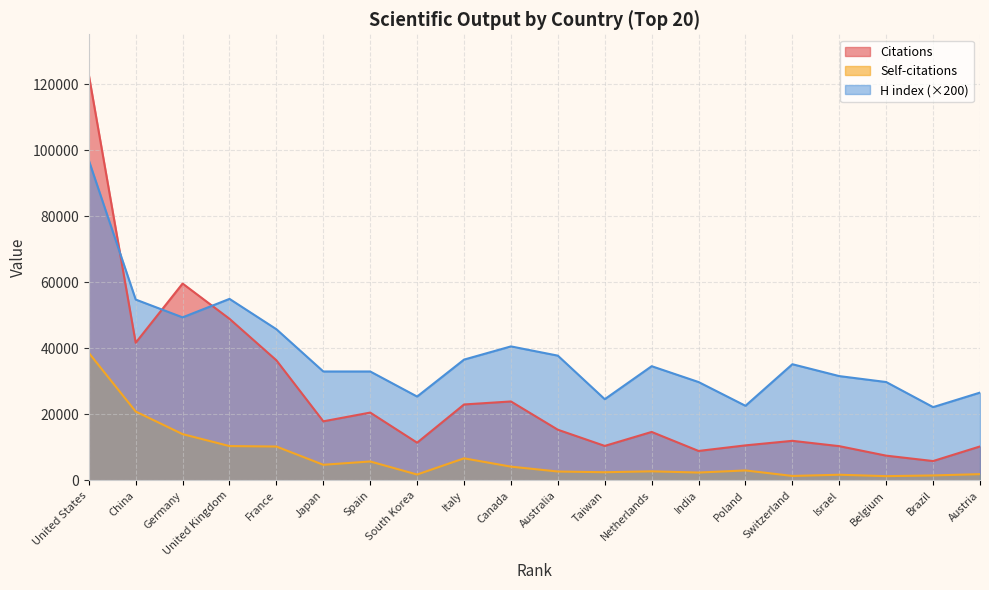

Which series has the largest range (max minus min)?

Citations